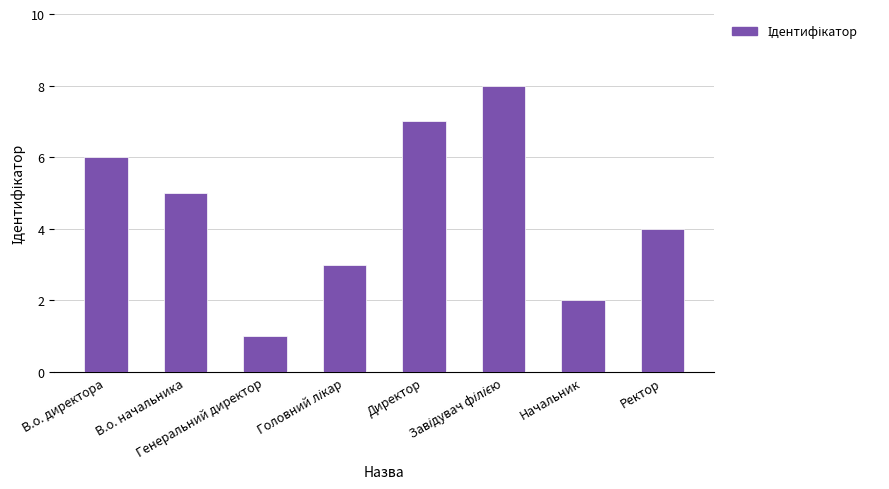

What is the label of the 7th bar from the right?

В.о. начальника